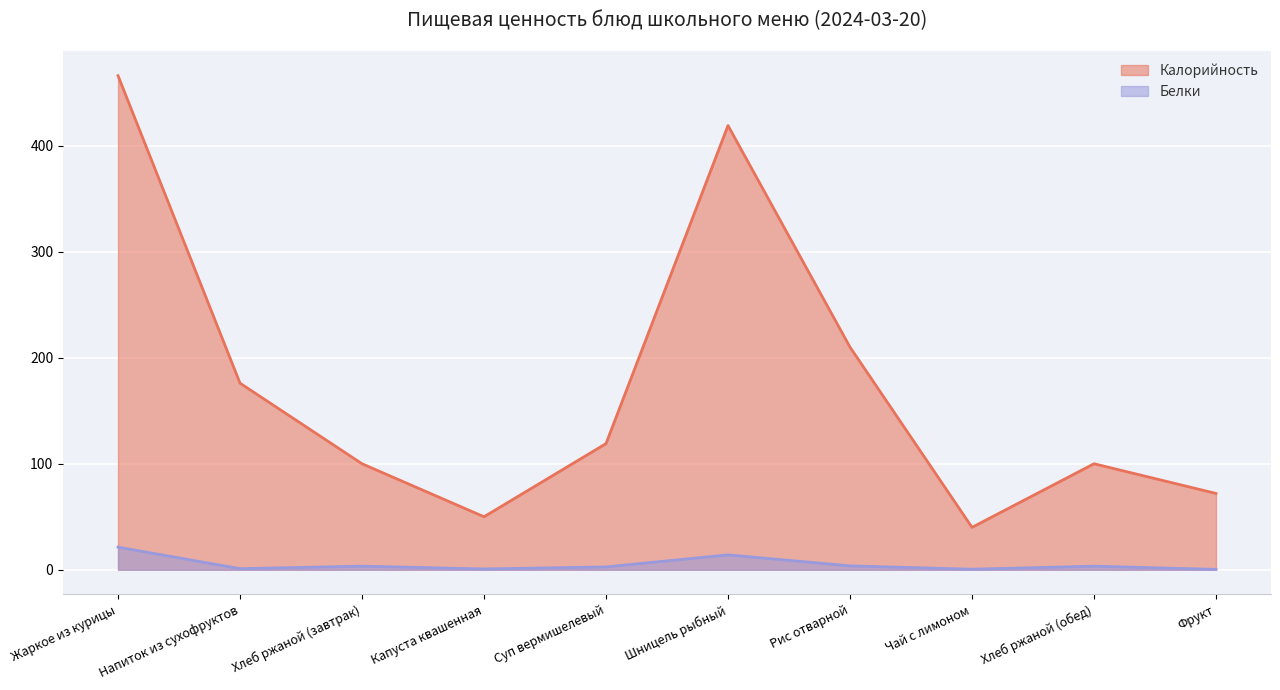

At which category does the chart reach its minimum across all series?

Фрукт